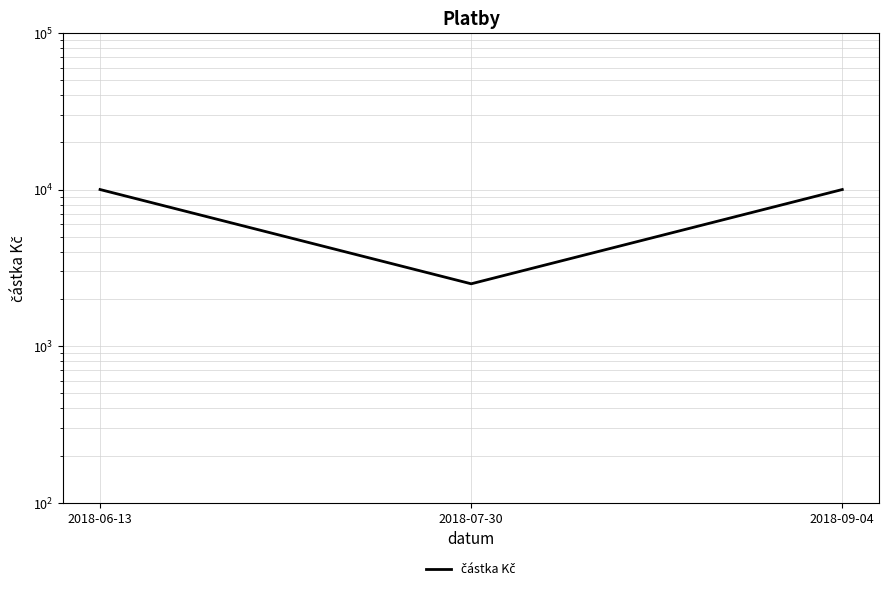

What is the sum of the values at 2018-06-13 and 2018-07-30?

12500